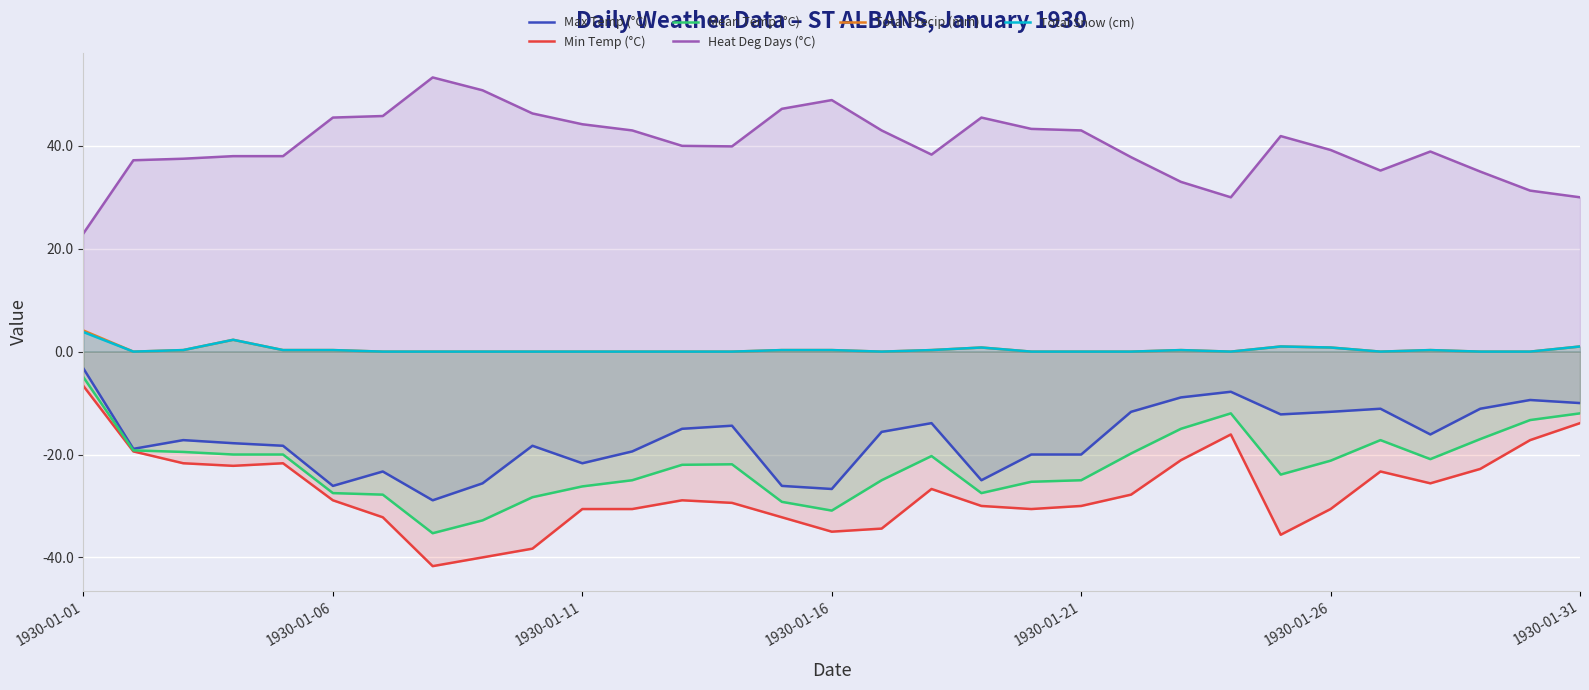

At 23, list the series in order from largest to smallest.

Heat Deg Days (°C), Total Precip (mm), Total Snow (cm), Max Temp (°C), Mean Temp (°C), Min Temp (°C)